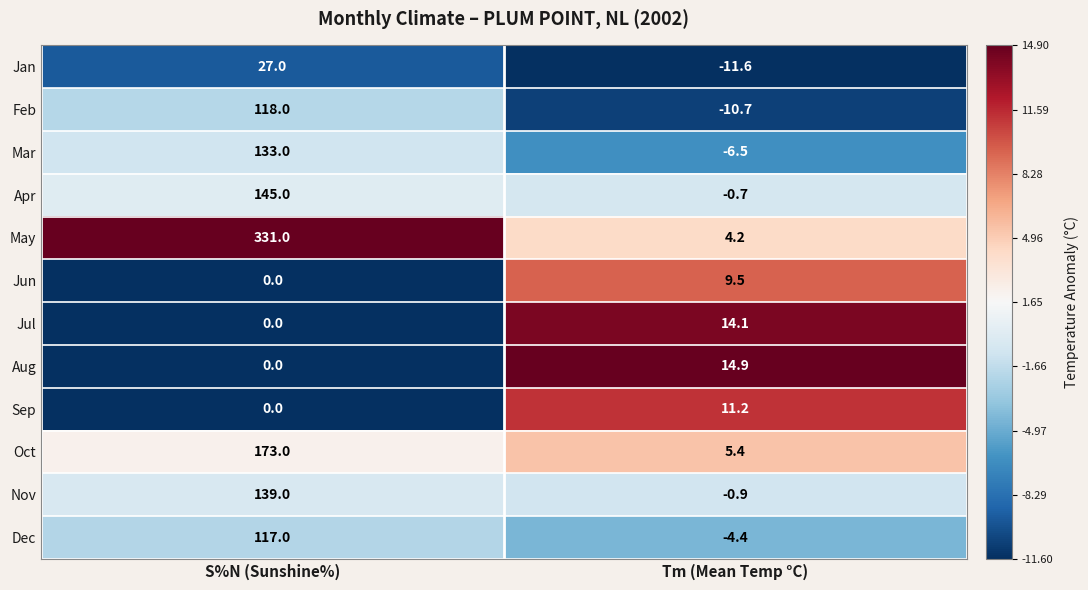

At which category is the sum across all series the highest?

S%N (Sunshine%)